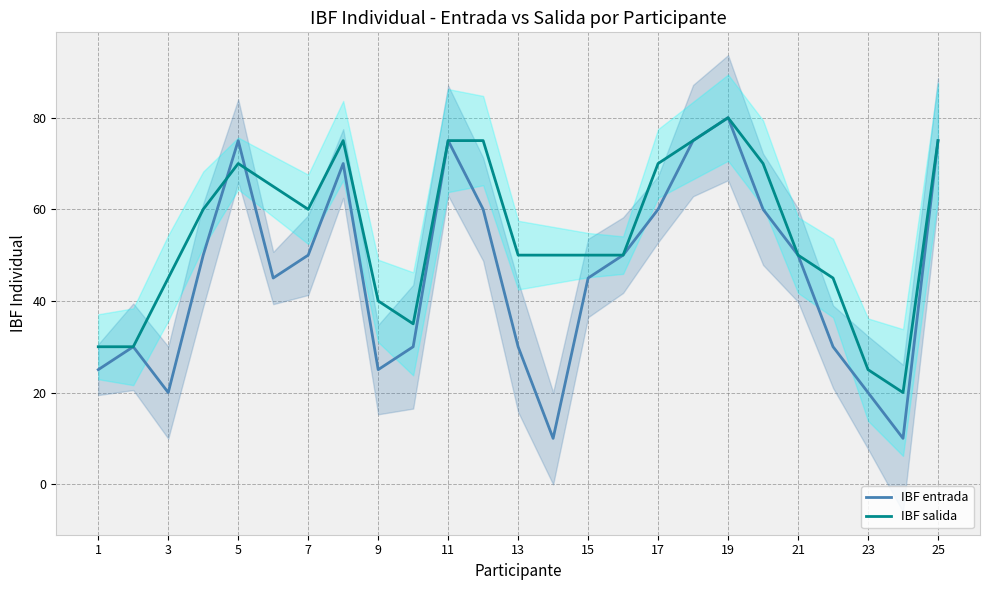

List the labels in order of value, largest first.

19, 5, 11, 18, 25, 8, 12, 17, 20, 4, 7, 16, 21, 6, 15, 2, 10, 13, 22, 1, 9, 3, 23, 14, 24